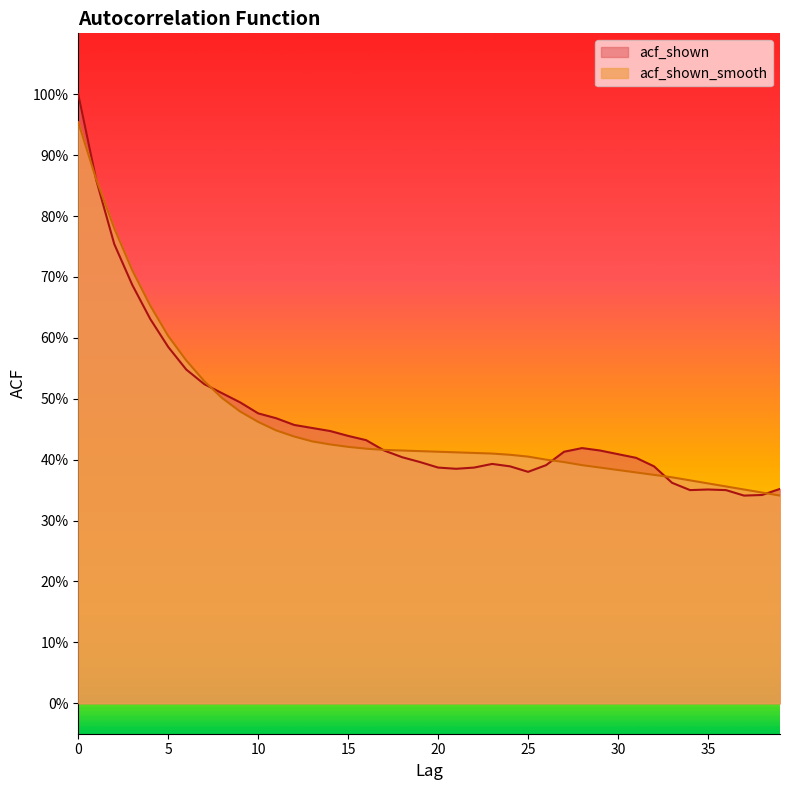

What is the difference between the maximum and minimum values in the acf_shown_smooth series?

0.6